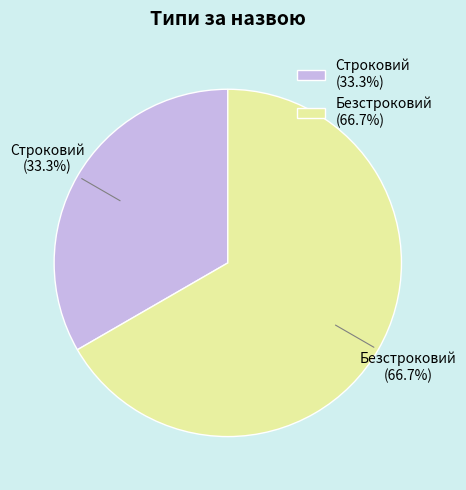

Which slice is the smallest?

Строковий